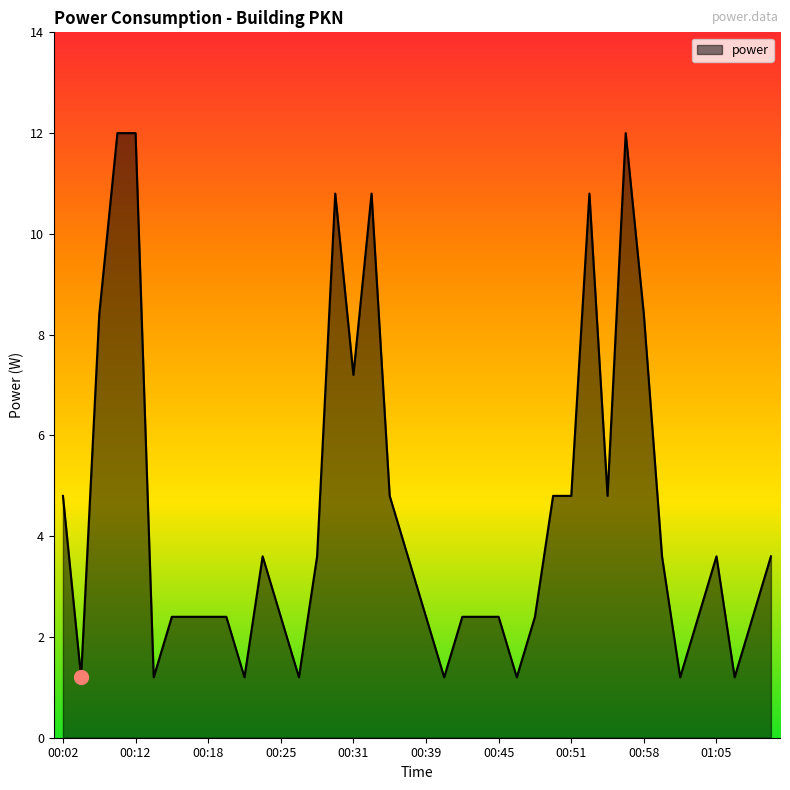

What is the sum of all values?

176.4